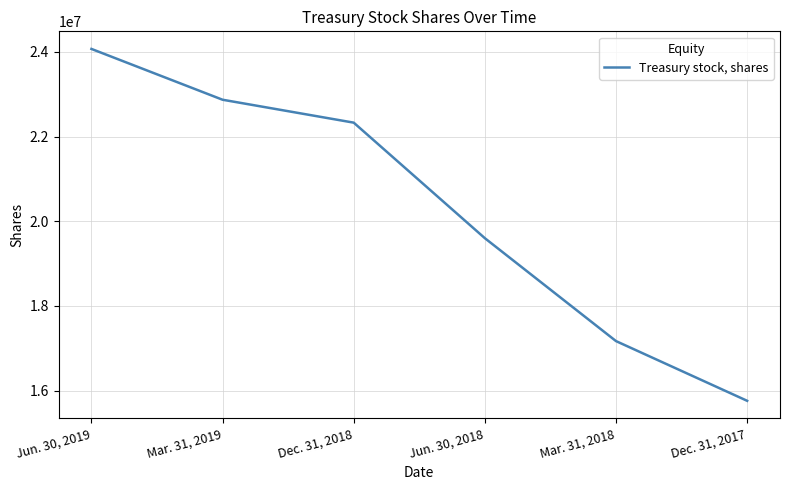

The value at Jun. 30, 2019 is 24069963. True or false?

True